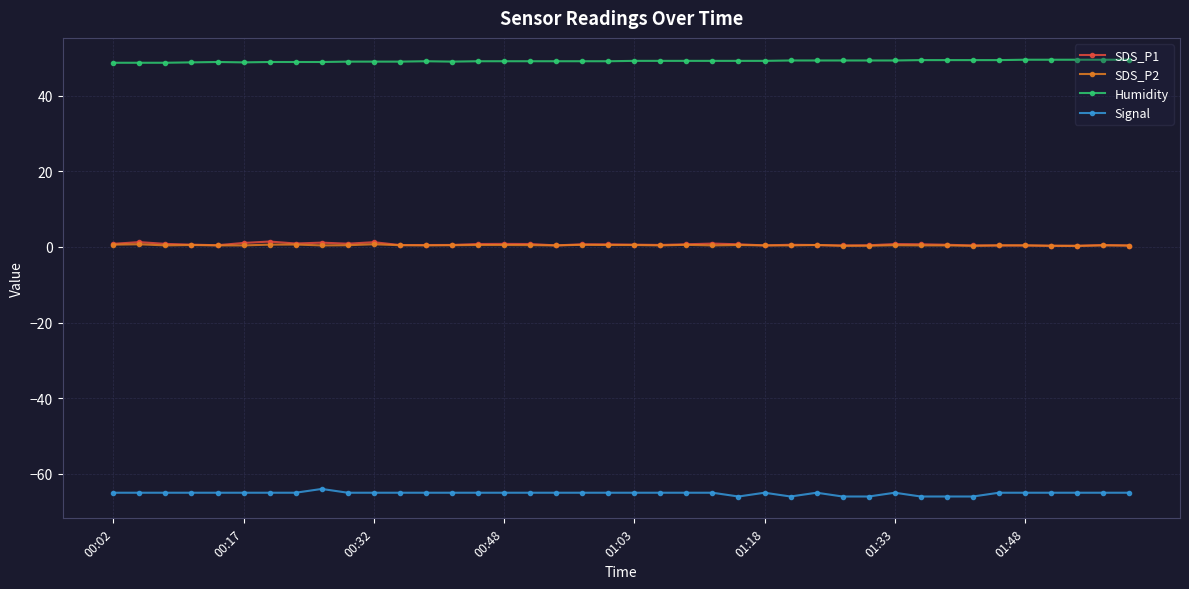

What is the maximum value shown in the chart?

49.5